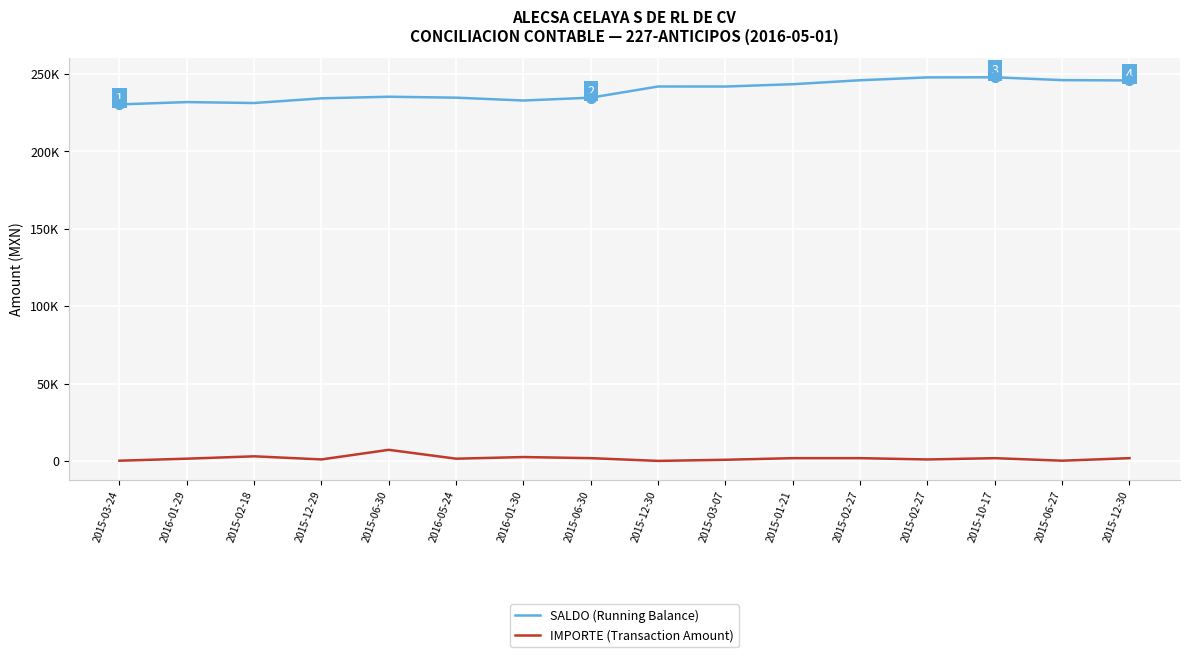

At which label does SALDO (Running Balance) reach its minimum?

2015-03-24